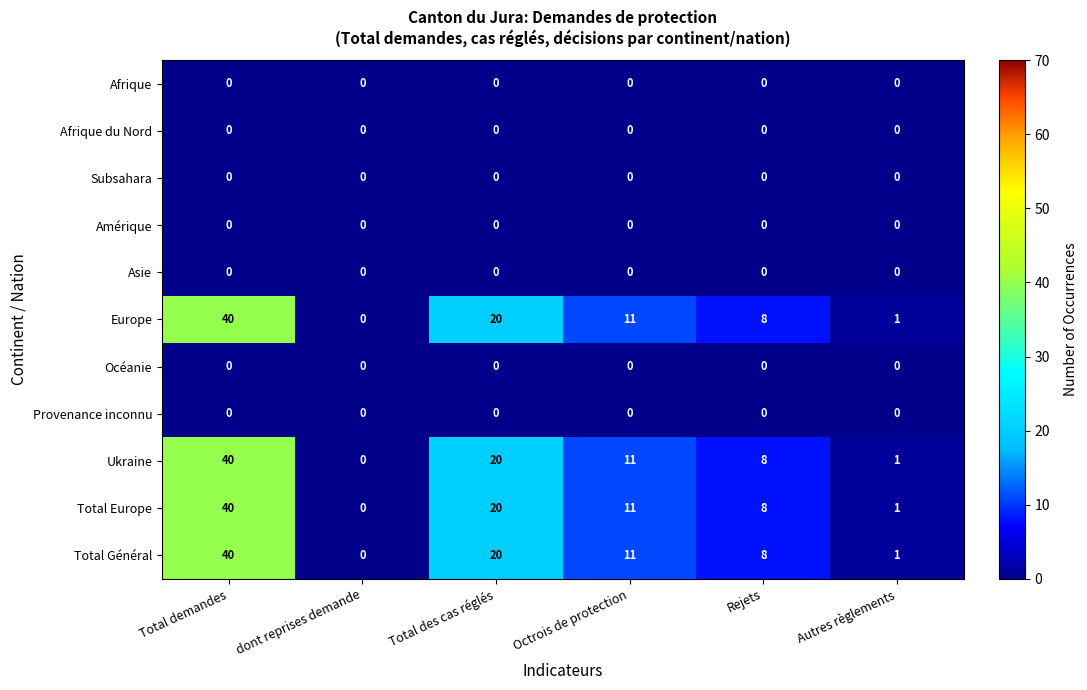

What is the difference between the highest and lowest values at Total des cas réglés?

20